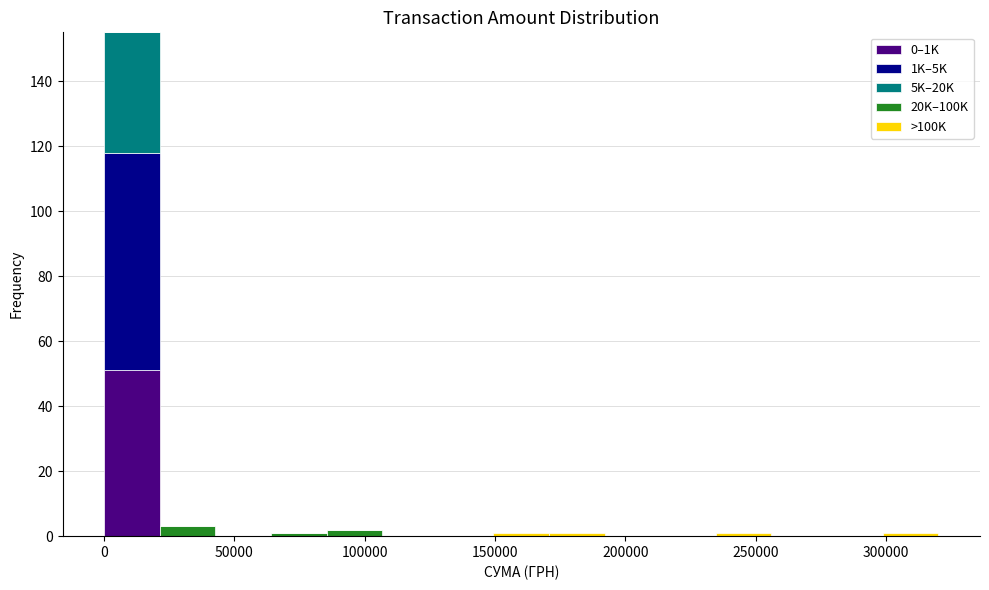

Reading left to right, transcribe this chart: for each stacked bar, give the range it covers on the x-axis and its total height. Neither the bar edges nor the heights are printed on the chart, so give them approximately, as read against the axes.

0 to 20000: 156
20000 to 45000: 4
45000 to 65000: 0
65000 to 85000: under 2
85000 to 105000: 2
105000 to 130000: 0
130000 to 150000: 0
150000 to 170000: under 2
170000 to 190000: under 2
190000 to 215000: 0
215000 to 235000: 0
235000 to 255000: under 2
255000 to 275000: 0
275000 to 300000: 0
300000 to 320000: under 2